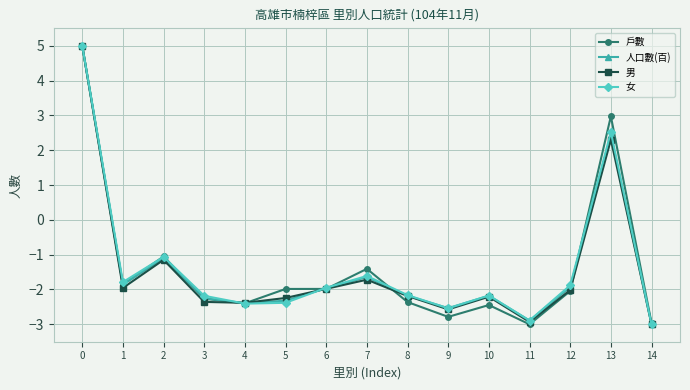

Where is the first local maximum for 男?

2